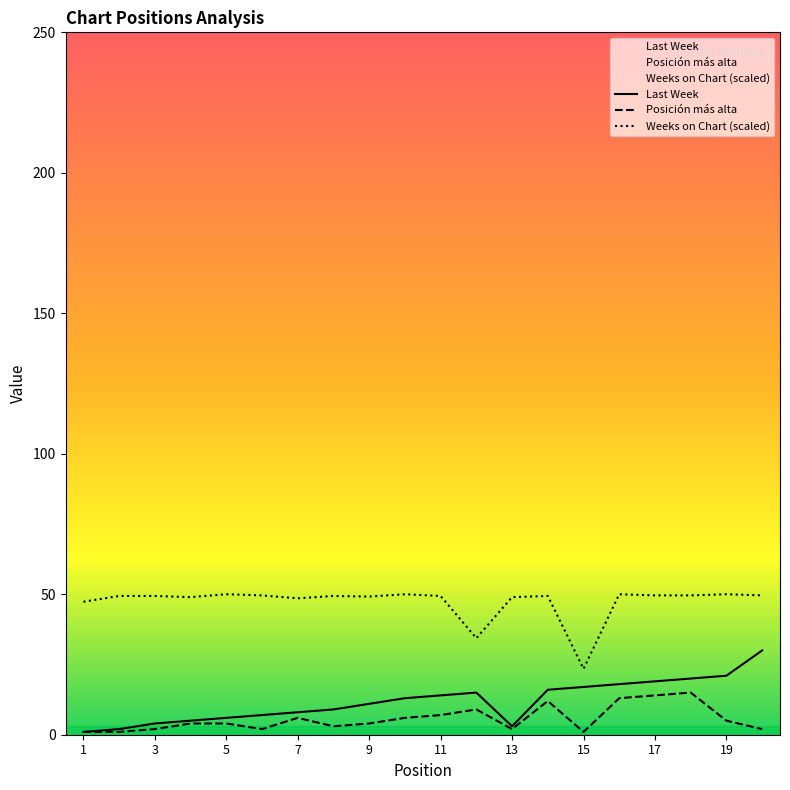

True or false: Posición más alta and Weeks on Chart cross at least once.

False